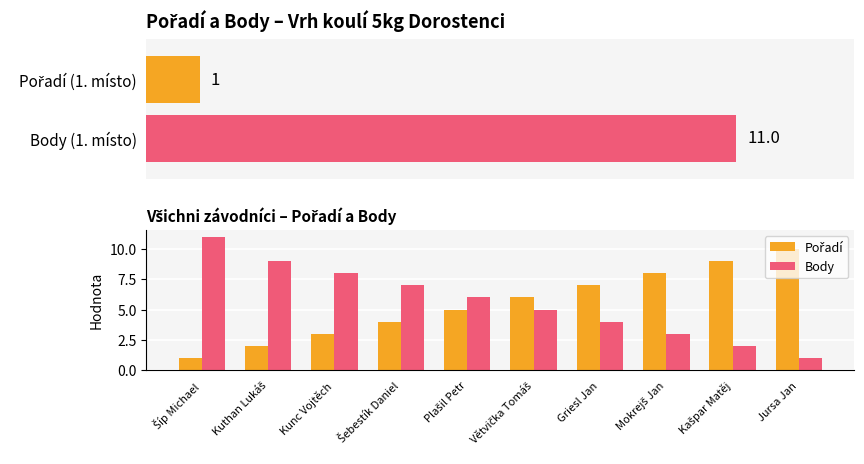

Rank the categories by Pořadí value from lowest to highest.

Šíp Michael, Kuthan Lukáš, Kunc Vojtěch, Šebestík Daniel, Plašil Petr, Větvička Tomáš, Griesl Jan, Mokrejš Jan, Kašpar Matěj, Jursa Jan